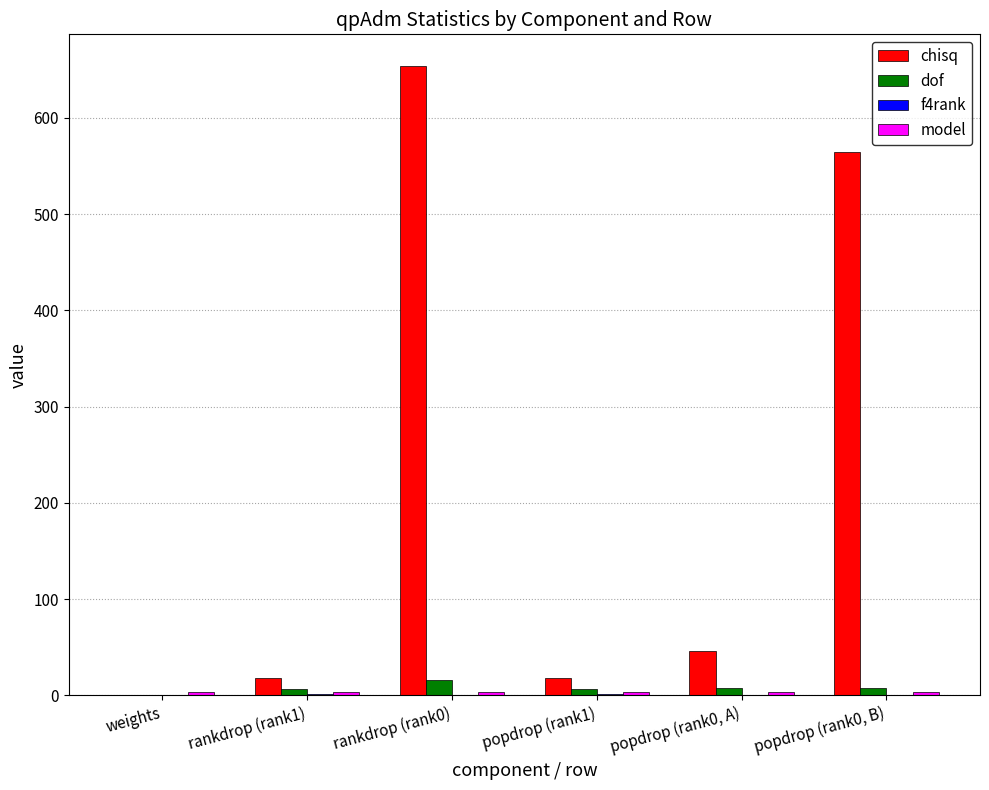

At which label does dof reach its peak?

rankdrop (rank0)